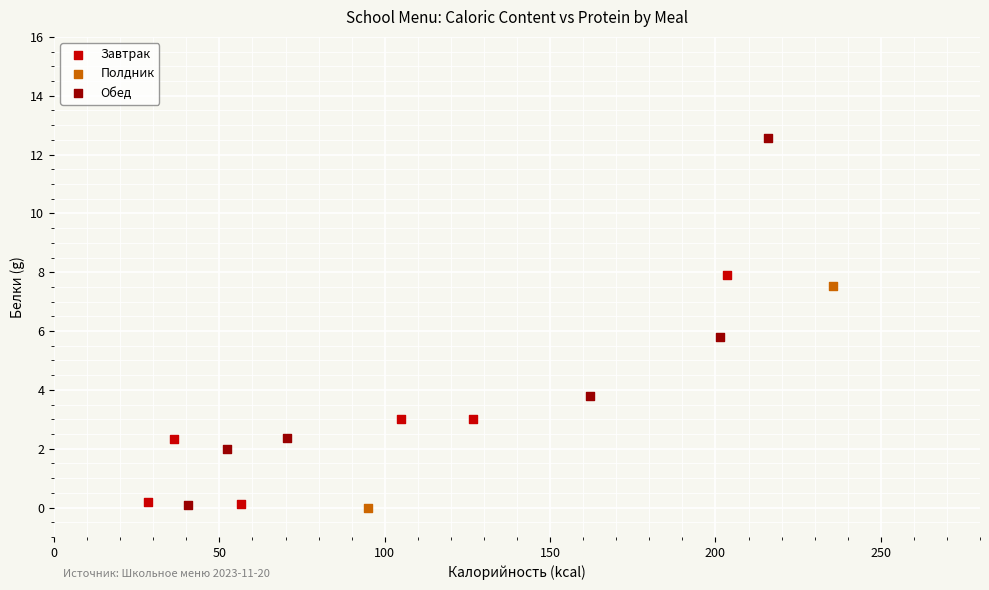

What are all the series names shown in the legend?

Завтрак, Полдник, Обед